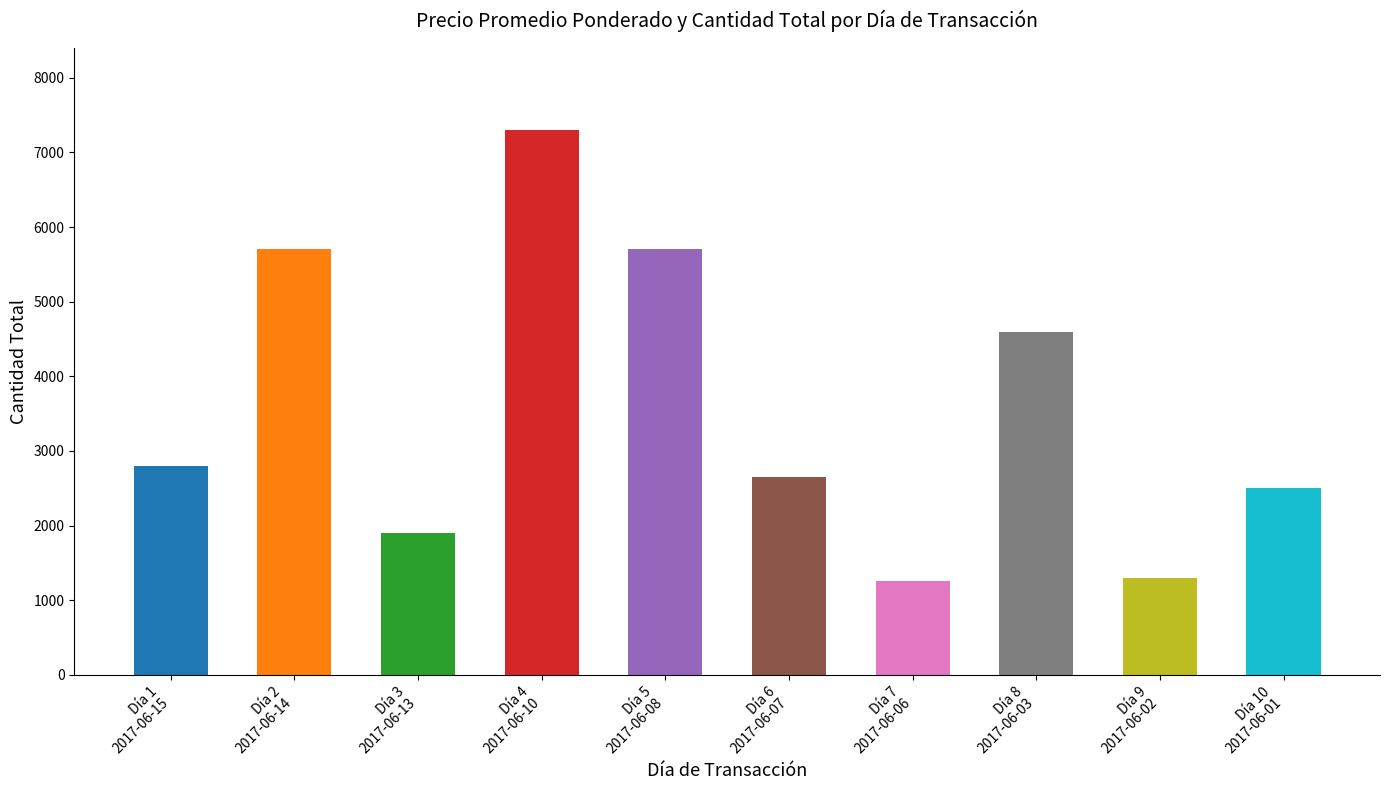

The value at Día 3
2017-06-13 is 2512. True or false?

False